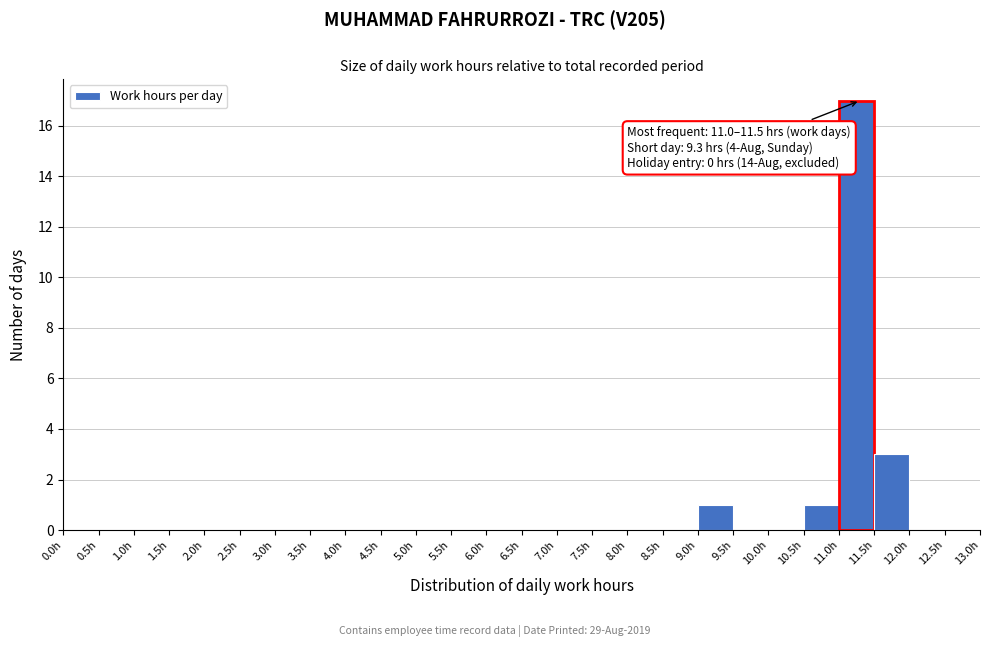

Which range on the x-axis has the tallest bar?

11.0 to 11.5